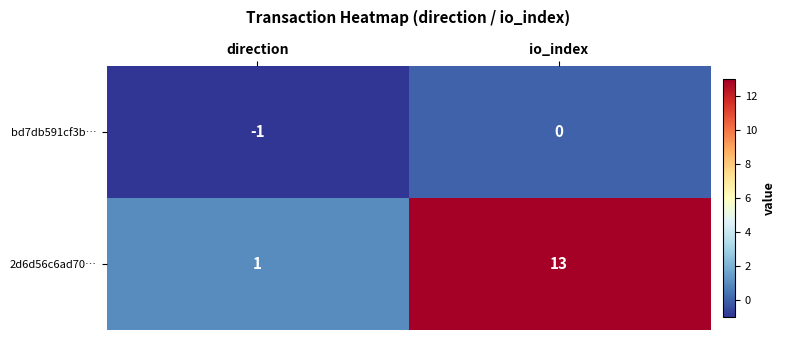

What is the total value across all series at io_index?

13